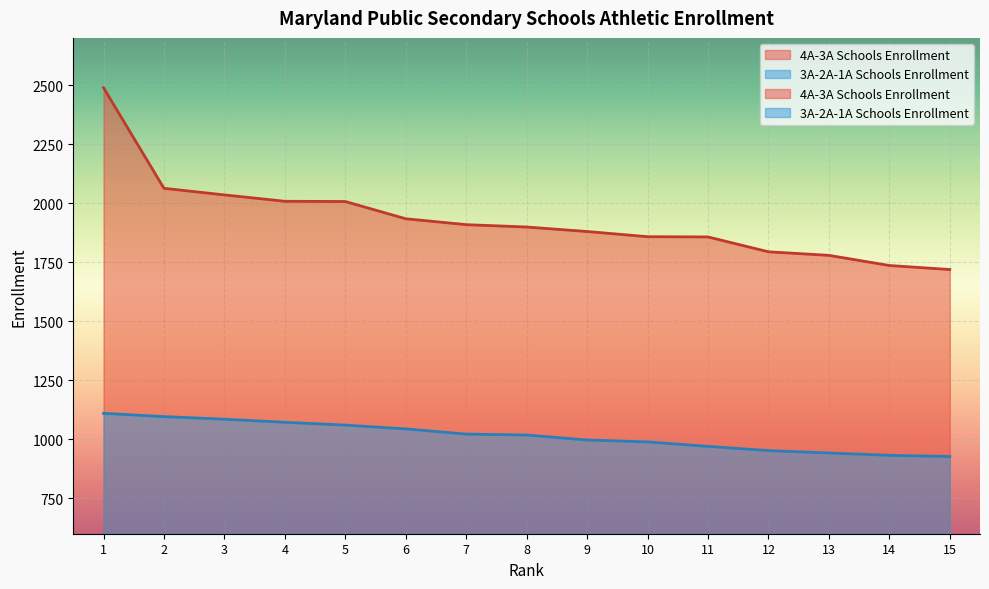

True or false: 4A-3A Schools Enrollment and 3A-2A-1A Schools Enrollment cross at least once.

False